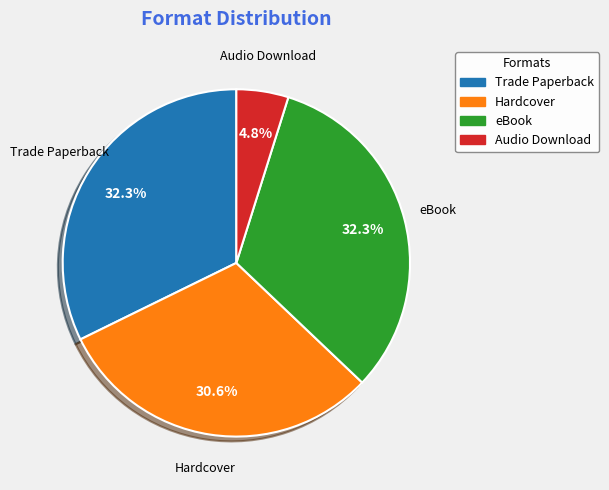

Which category has the smallest portion of the pie?

Audio Download